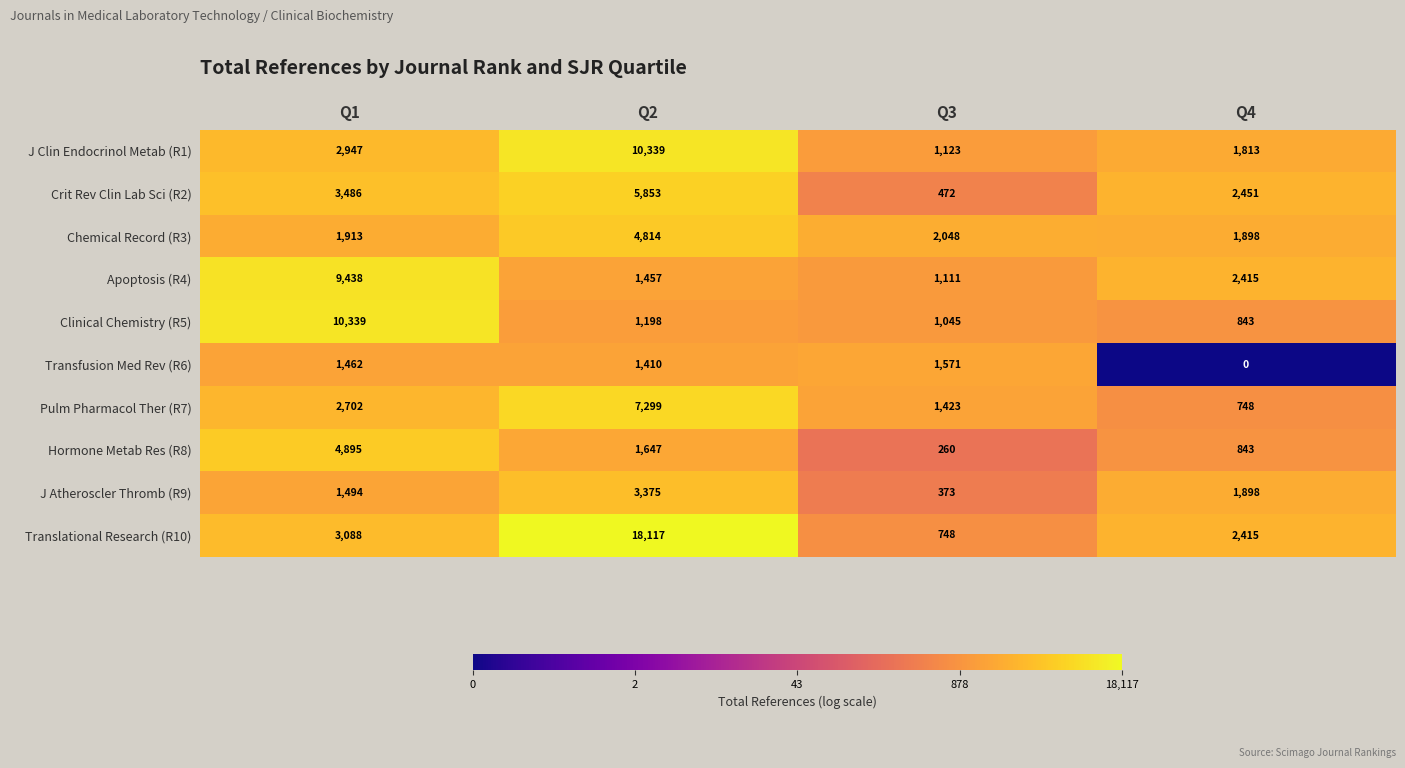

What is the smallest value displayed?

0